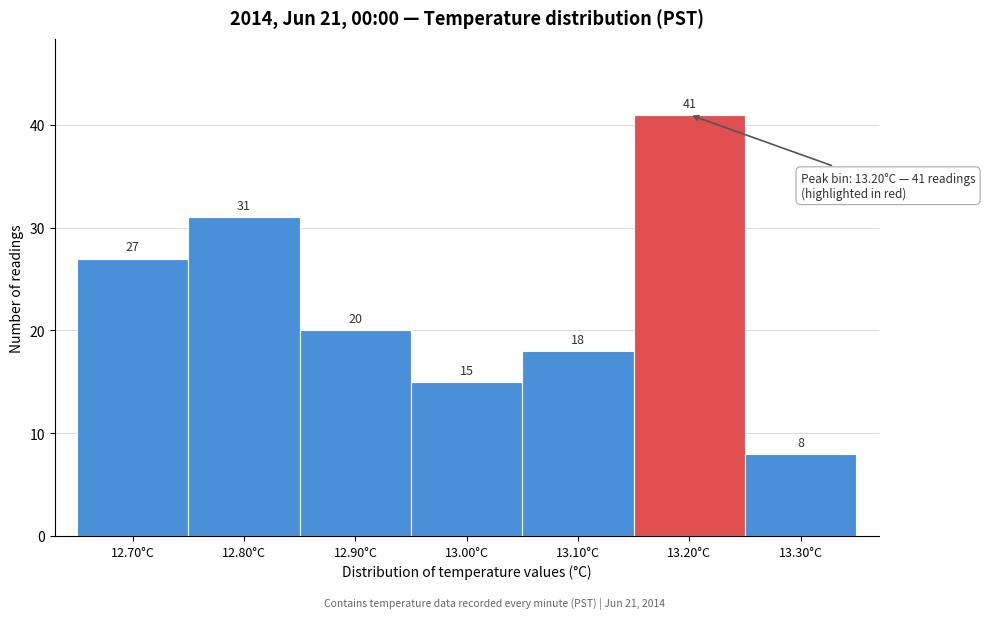

Reading left to right, extract all data points from this chart.

12.70°C=27	12.80°C=31	12.90°C=20	13.00°C=15	13.10°C=18	13.20°C=41	13.30°C=8